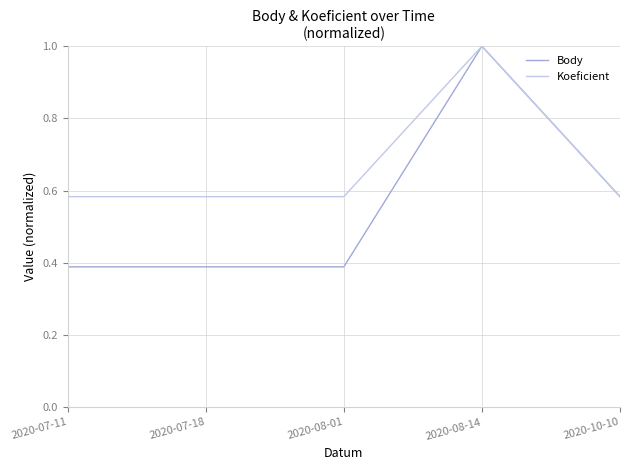

Which series has the largest range (max minus min)?

Body